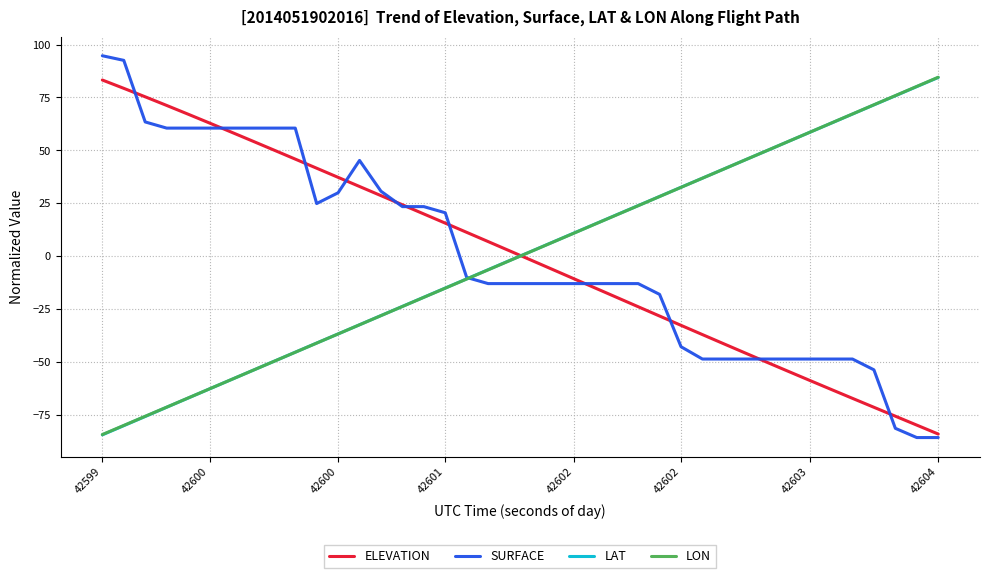

What are all the series names shown in the legend?

ELEVATION, SURFACE, LAT, LON